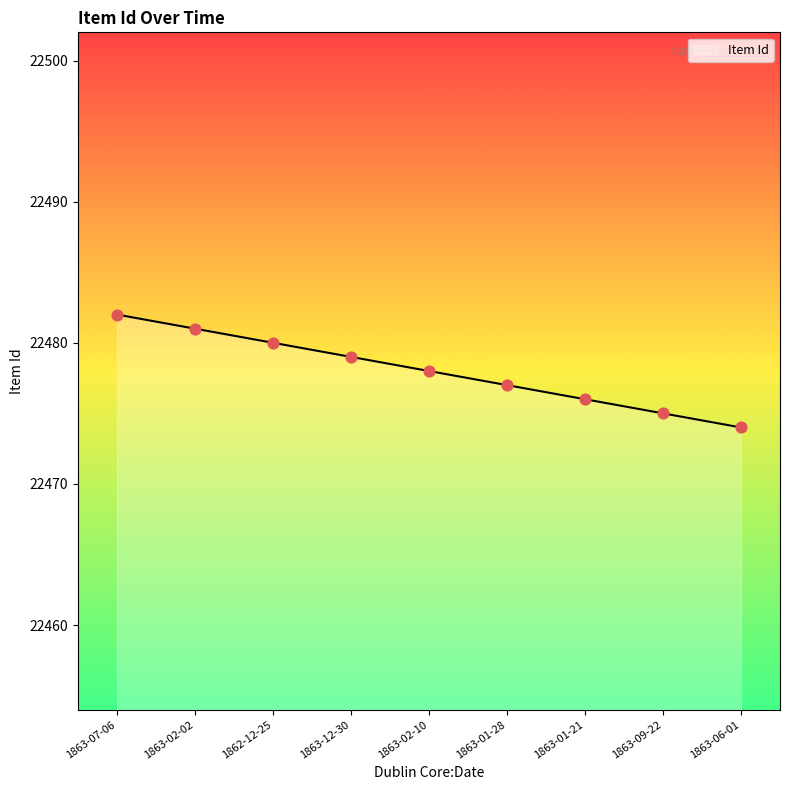

Which has a higher value, 1863-09-22 or 1863-07-06?

1863-07-06